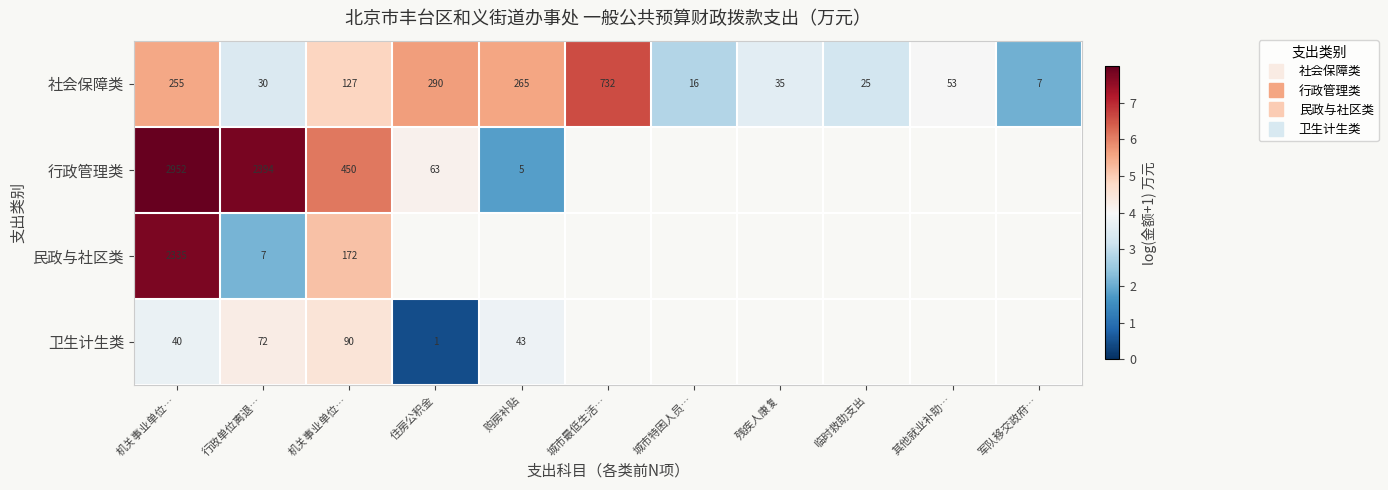

At how many categories does at least one series exceed 5?

6